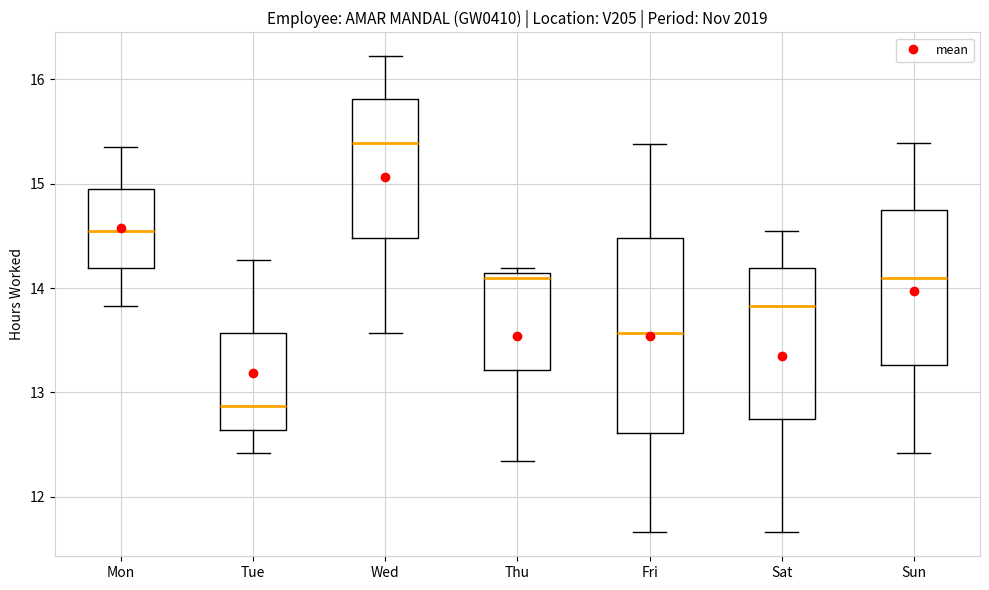

Reading left to right, transcribe this box plot: for each box, give where its median line is, the range the box spans, and where its two whiskers end, as read against the y-axis. The values are not printed on the chart, so give them approximately, as read against the axis.

Mon: median 14.6, box 14.2 to 15.0, whiskers 13.8 to 15.4
Tue: median 12.9, box 12.6 to 13.6, whiskers 12.4 to 14.3
Wed: median 15.4, box 14.5 to 15.8, whiskers 13.6 to 16.2
Thu: median 14.1 (just below the box's upper edge), box 13.2 to 14.1, whiskers 12.3 to 14.2
Fri: median 13.6, box 12.6 to 14.5, whiskers 11.7 to 15.4
Sat: median 13.8, box 12.7 to 14.2, whiskers 11.7 to 14.6
Sun: median 14.1, box 13.3 to 14.7, whiskers 12.4 to 15.4